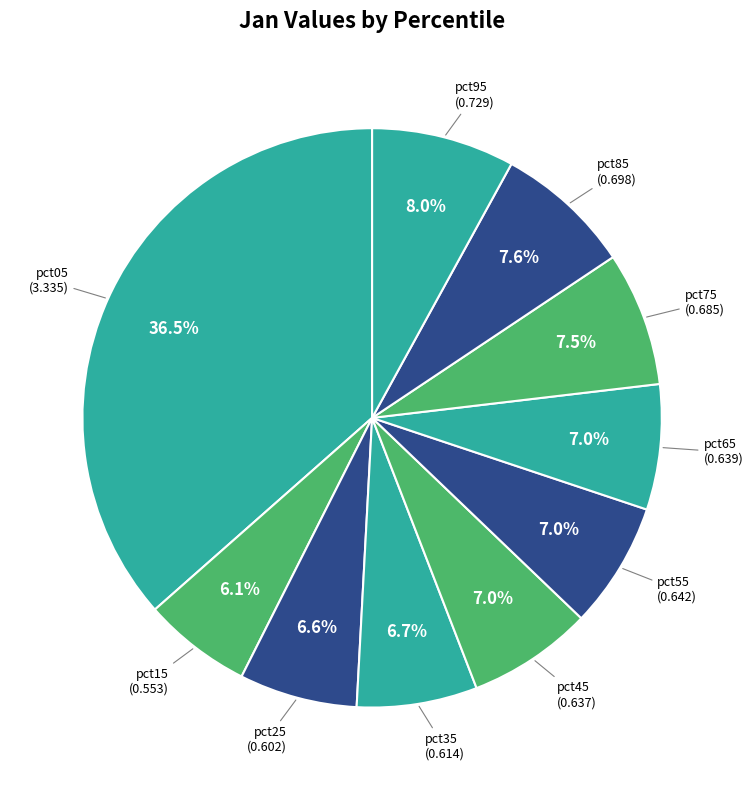

Count the number of slices in the pie.

10